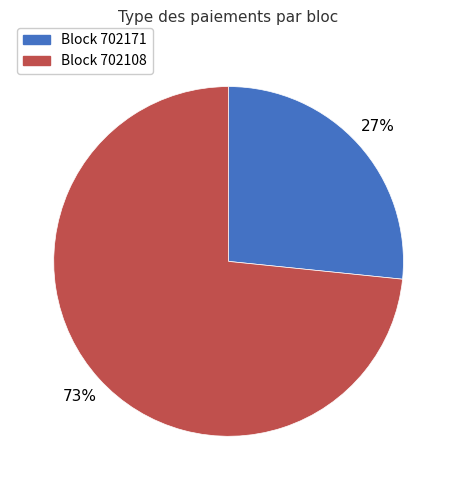

Is there any slice that represents more than half of the pie?

Yes